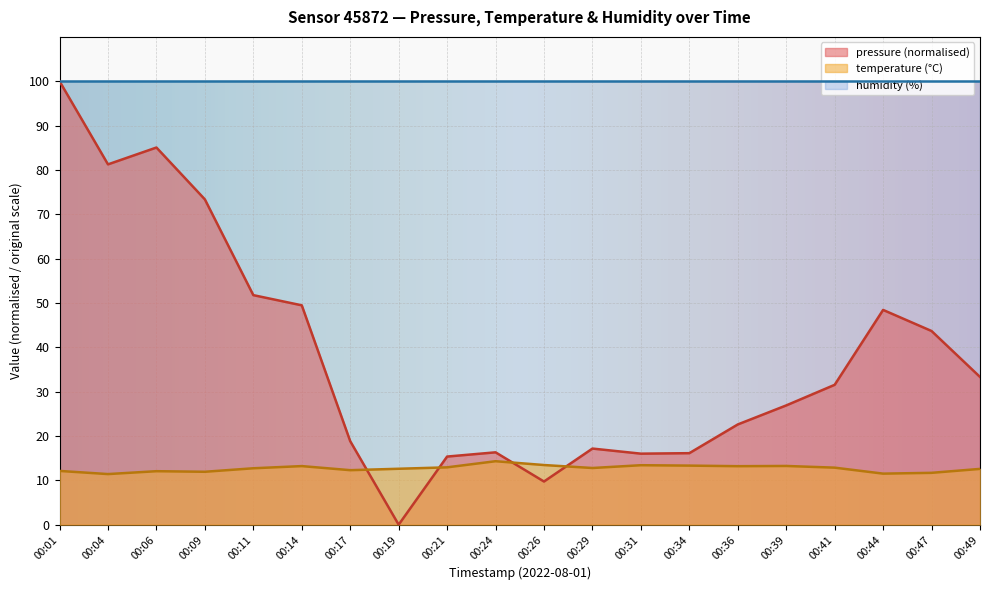

What is the total value across all series at 00:14?

162.7